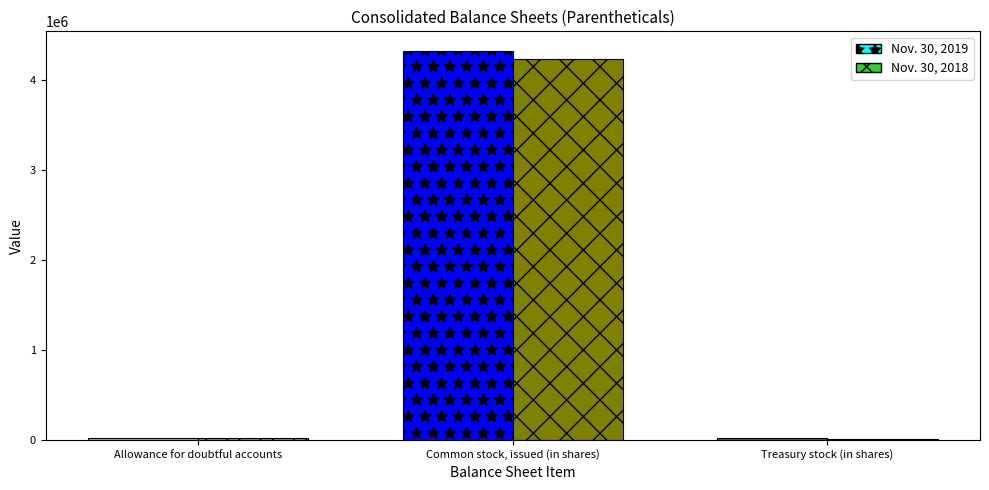

Which series has the largest total across all categories?

Nov. 30, 2019